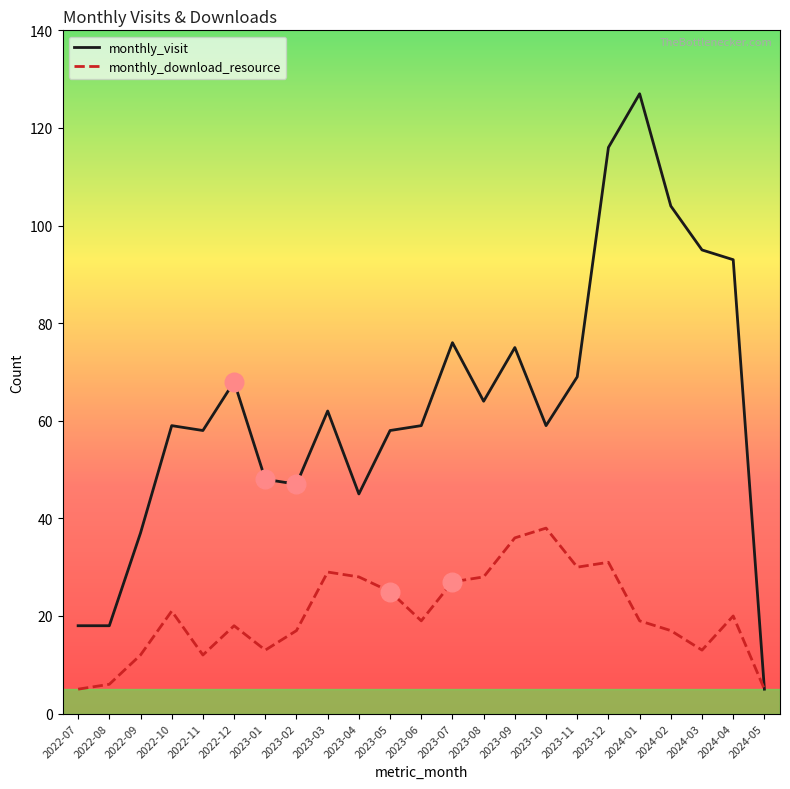

What is the spread (max minus min) of values at 2023-09?

39